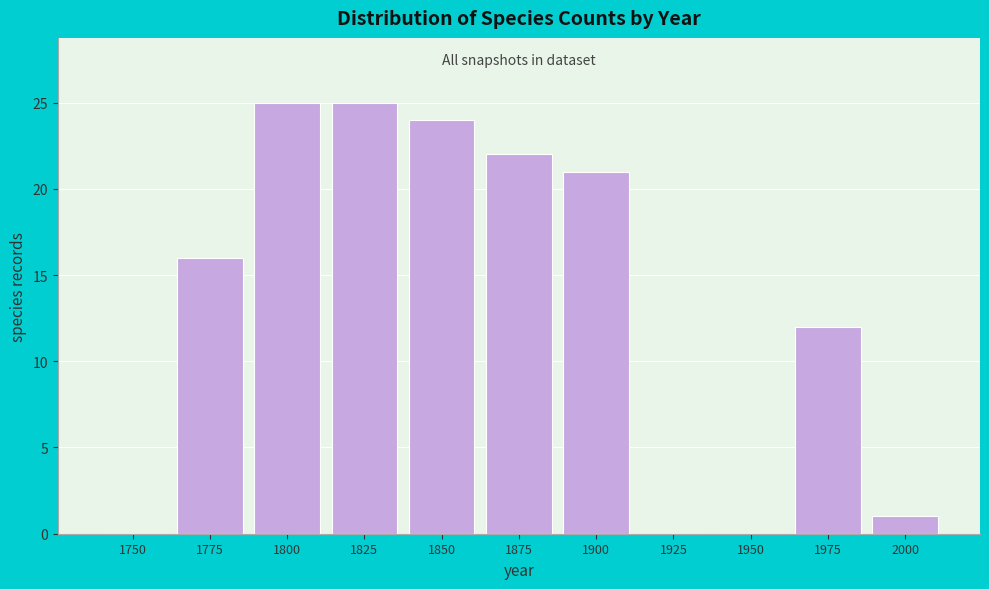

Reading left to right, extract all data points from this chart.

1750=0	1775=16	1800=25	1825=25	1850=24	1875=22	1900=21	1925=0	1950=0	1975=12	2000=1